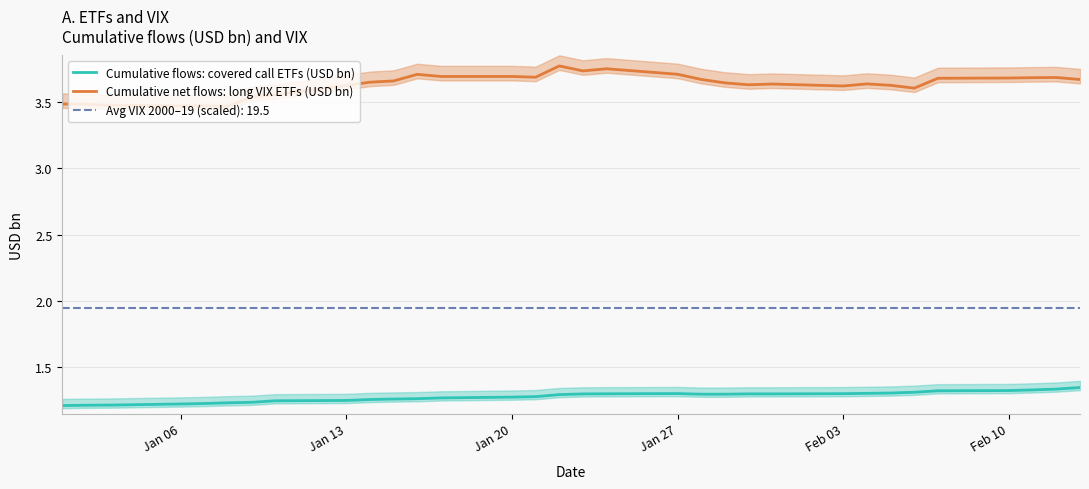

True or false: Cumulative flows: covered call ETFs (USD bn) and Cumulative net flows: long VIX ETFs (USD bn) cross at least once.

False